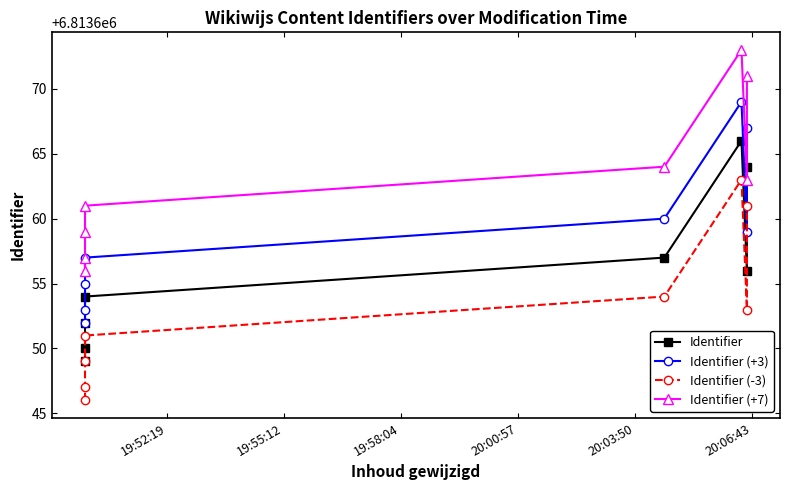

True or false: Identifier (+7) and Identifier (-3) intersect in this chart.

False